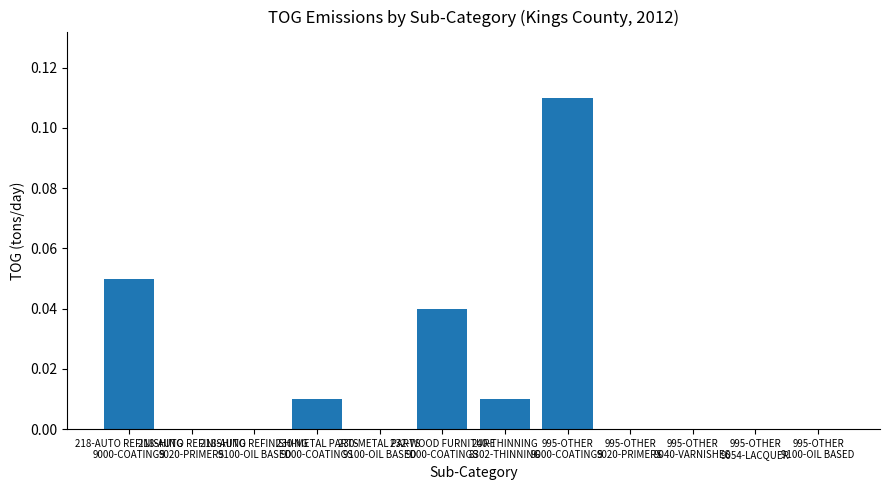

Reading right to left, extract all data points from this chart.

995-OTHER
9100-OIL BASED=0.0	995-OTHER
9054-LACQUER=0.0	995-OTHER
9040-VARNISHES=0.0	995-OTHER
9020-PRIMERS=0.0	995-OTHER
9000-COATINGS=0.1	240-THINNING
8302-THINNING=0.0	232-WOOD FURNITURE
9000-COATINGS=0.0	230-METAL PARTS
9100-OIL BASED=0.0	230-METAL PARTS
9000-COATINGS=0.0	218-AUTO REFINISHING
9100-OIL BASED=0.0	218-AUTO REFINISHING
9020-PRIMERS=0.0	218-AUTO REFINISHING
9000-COATINGS=0.1